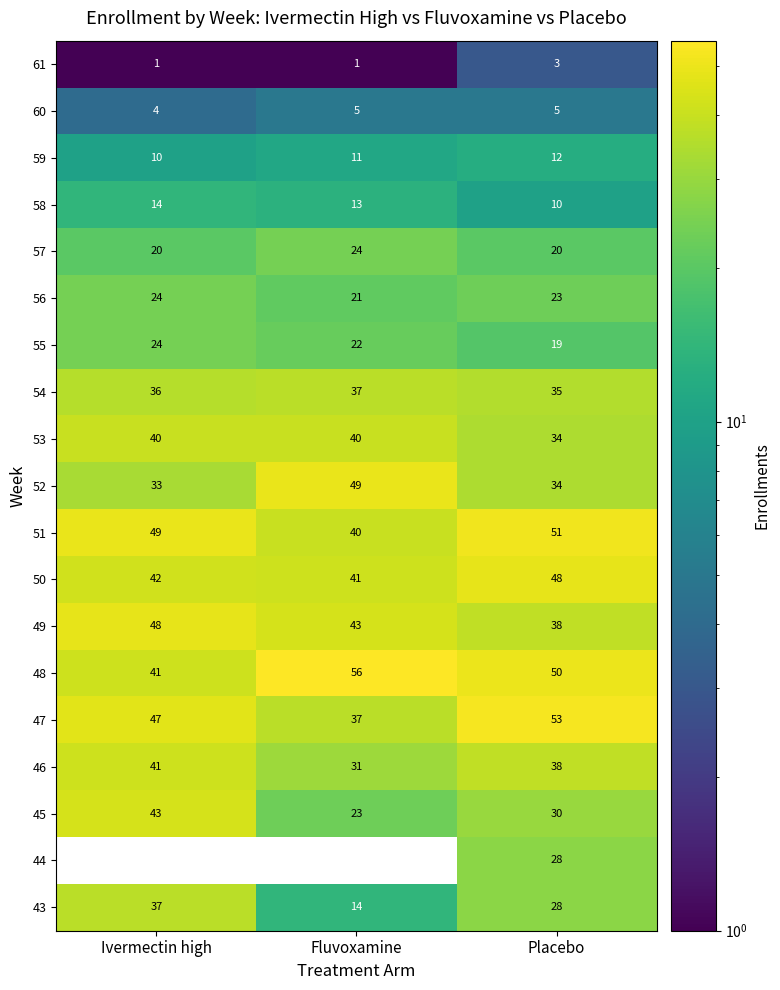

Is the value of 46 at Ivermectin high greater than the value of 61 at Ivermectin high?

Yes